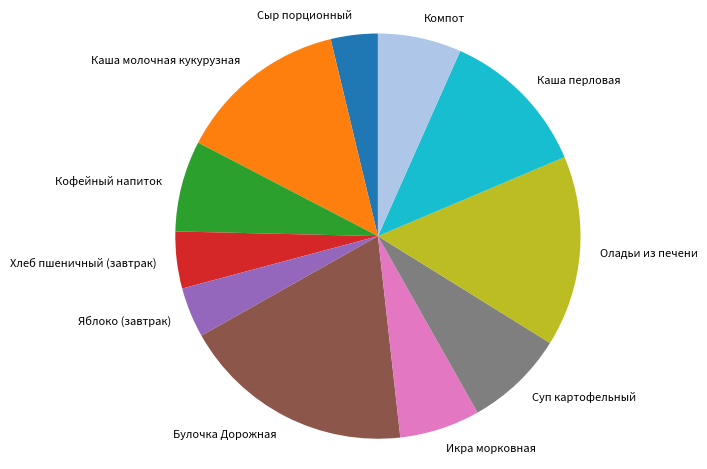

How many segments does this pie chart have?

11